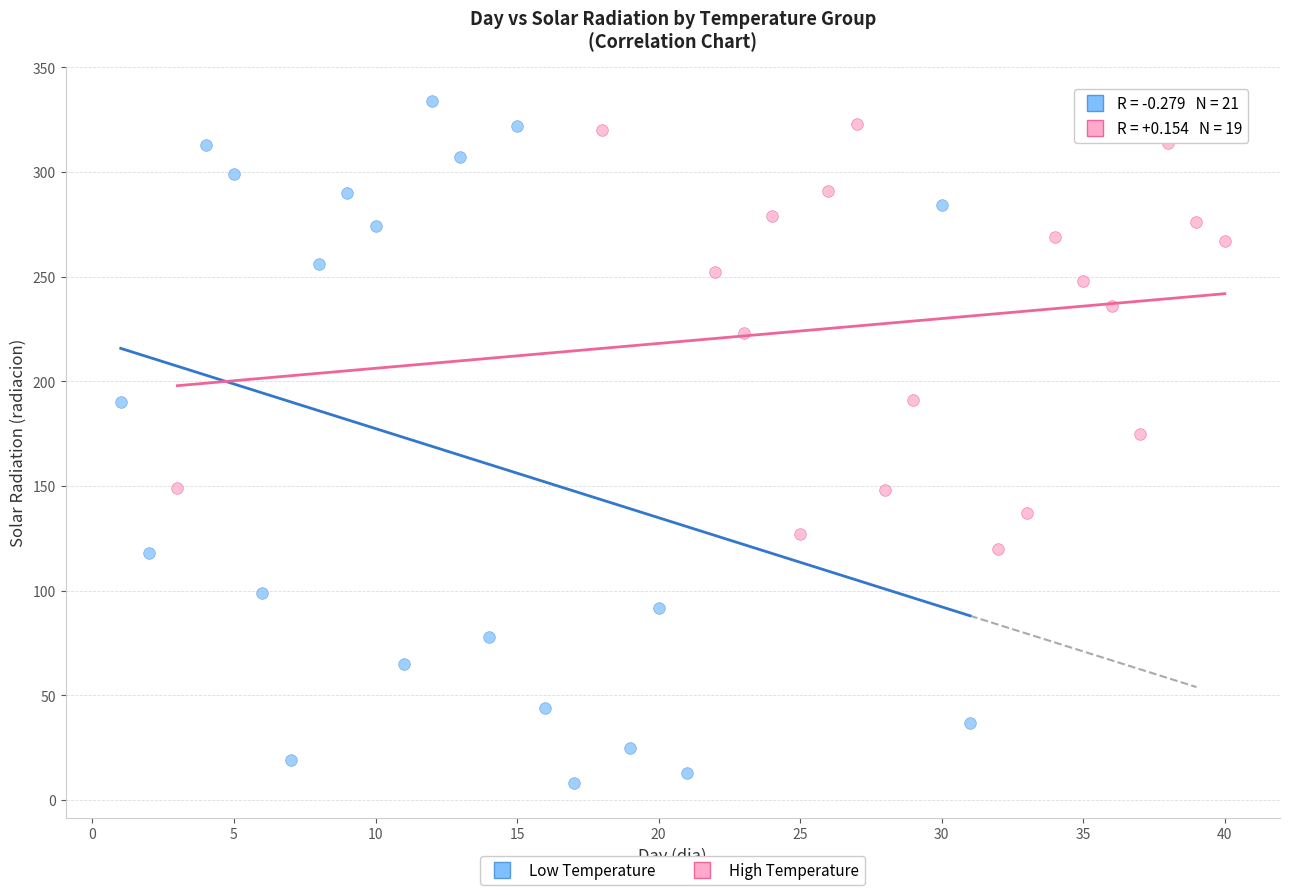

Which series has the largest Y range (max minus min)?

Low Temperature